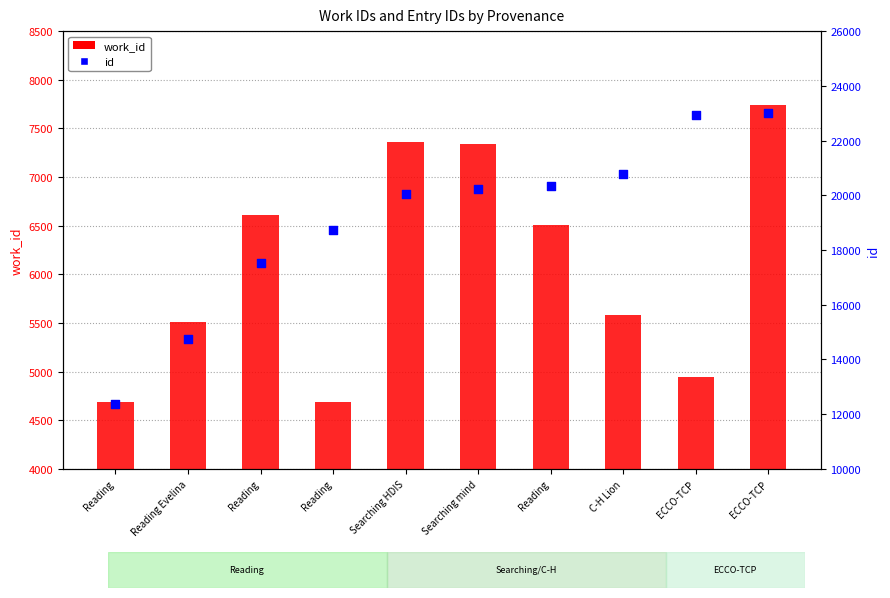

Which series has the widest spread of Y values?

id